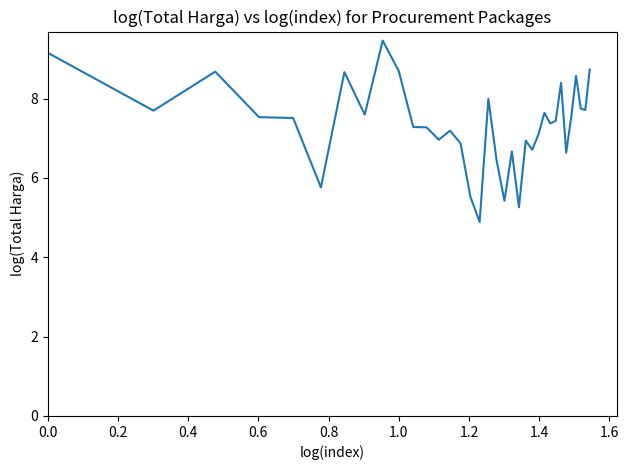

How many distinct data groups are displayed?

1